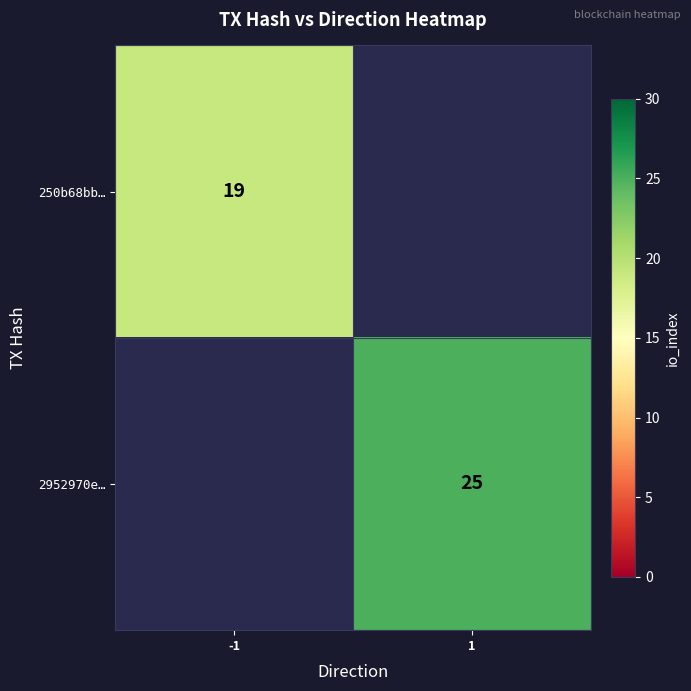

The value of 250b68bb… at -1 is 19. True or false?

True